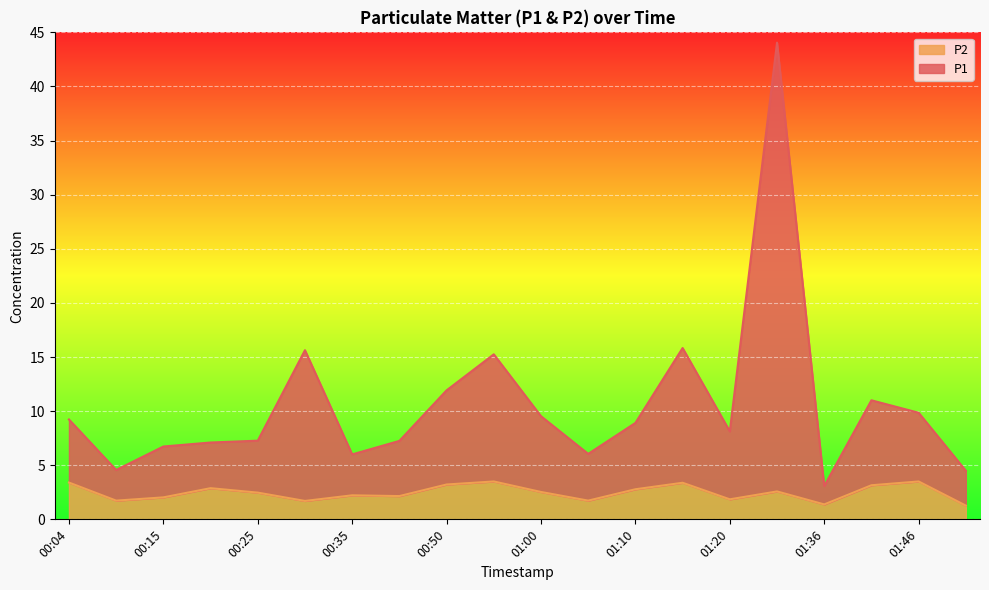

The P1 series shows 8.5 at 00:30. True or false?

False